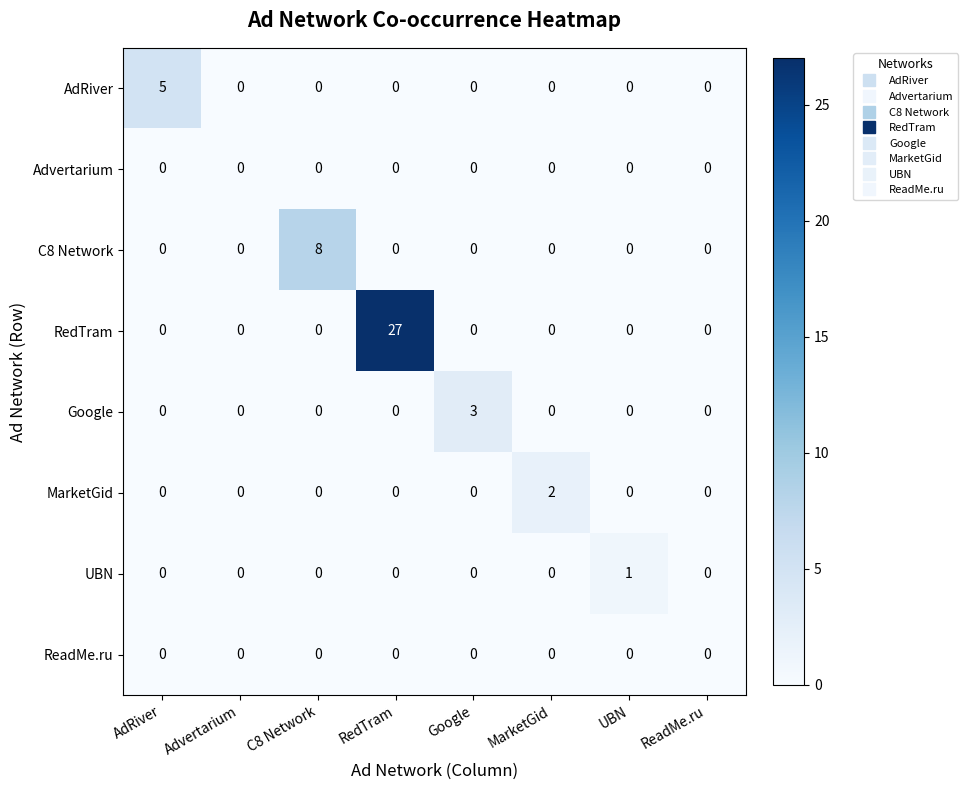

What is the maximum value shown in the chart?

27